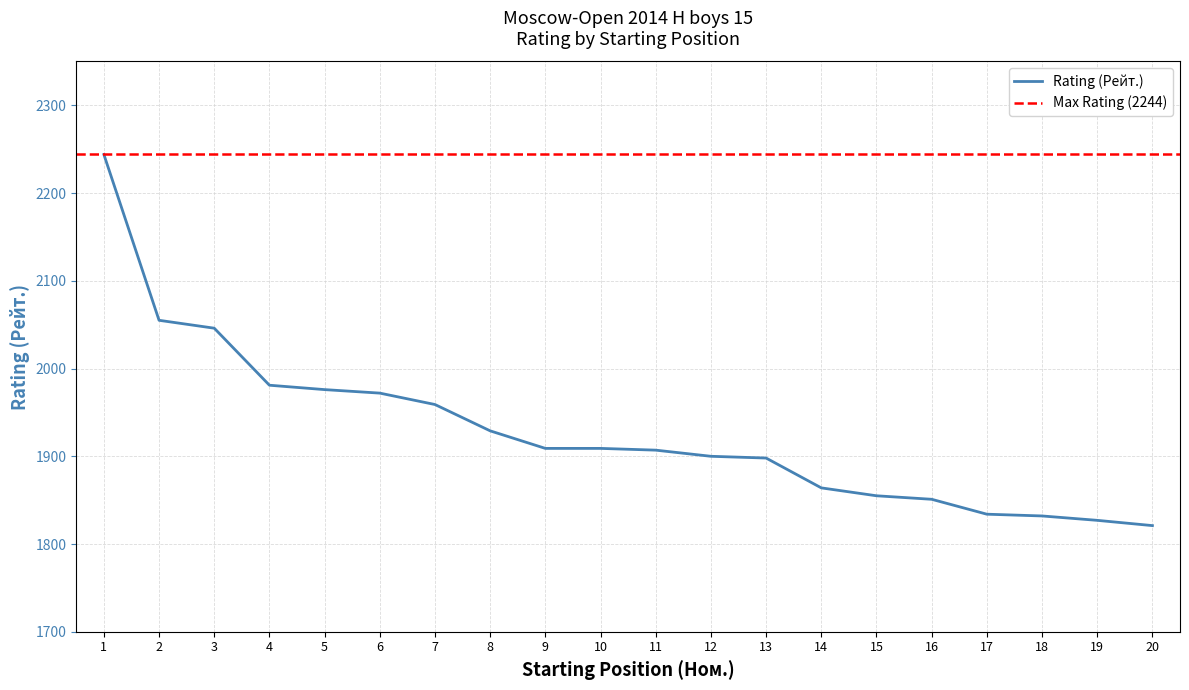

Where is the data nearest to the value 2032?

3